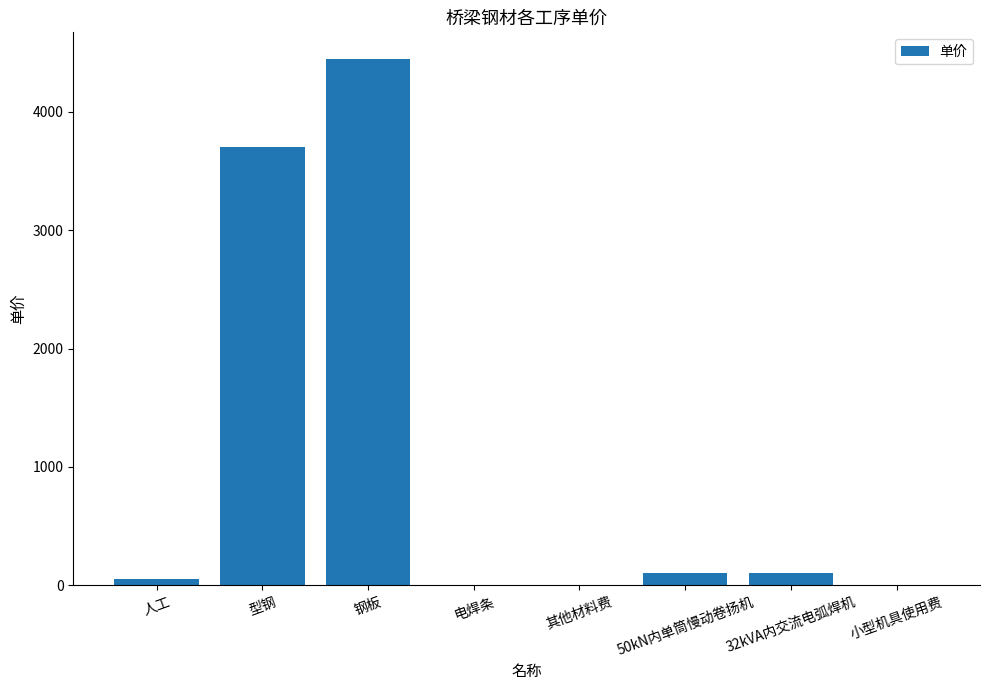

The chart shows a value of 1.0 at 小型机具使用费. True or false?

True